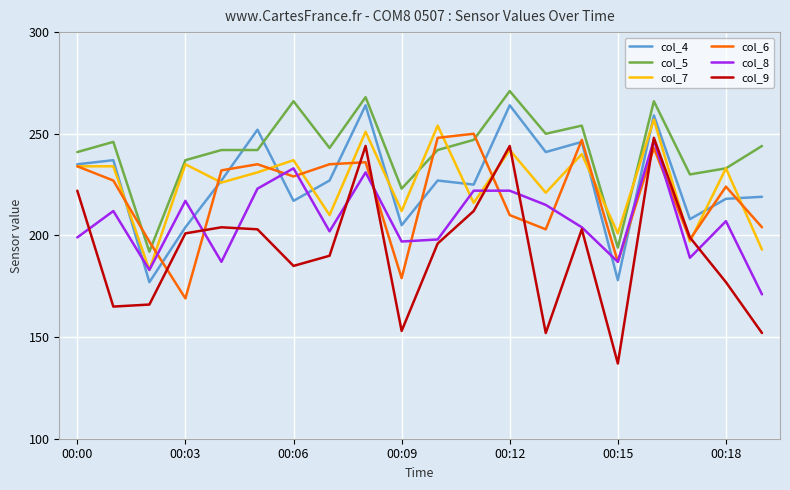

How many series are shown in this chart?

6